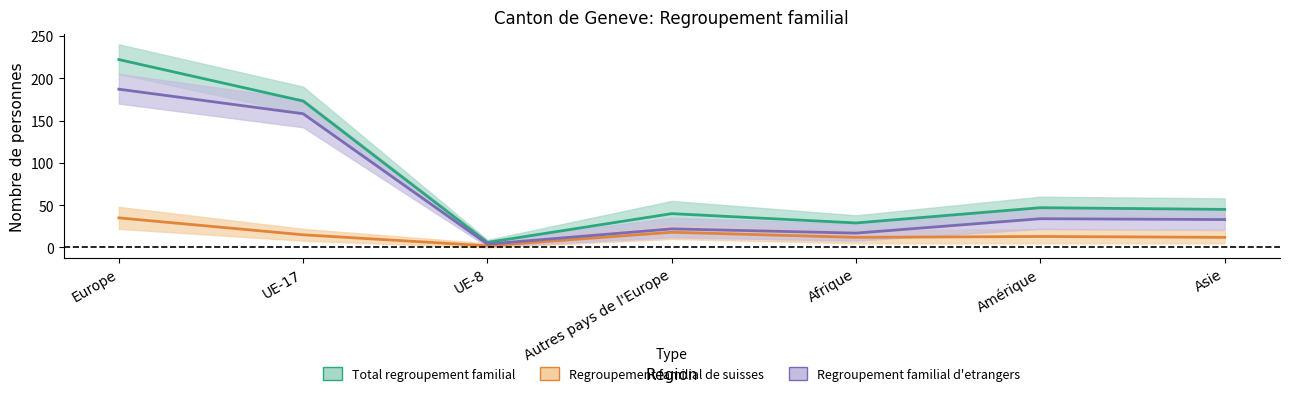

How many values in the Total regroupement familial series exceed 45?

3